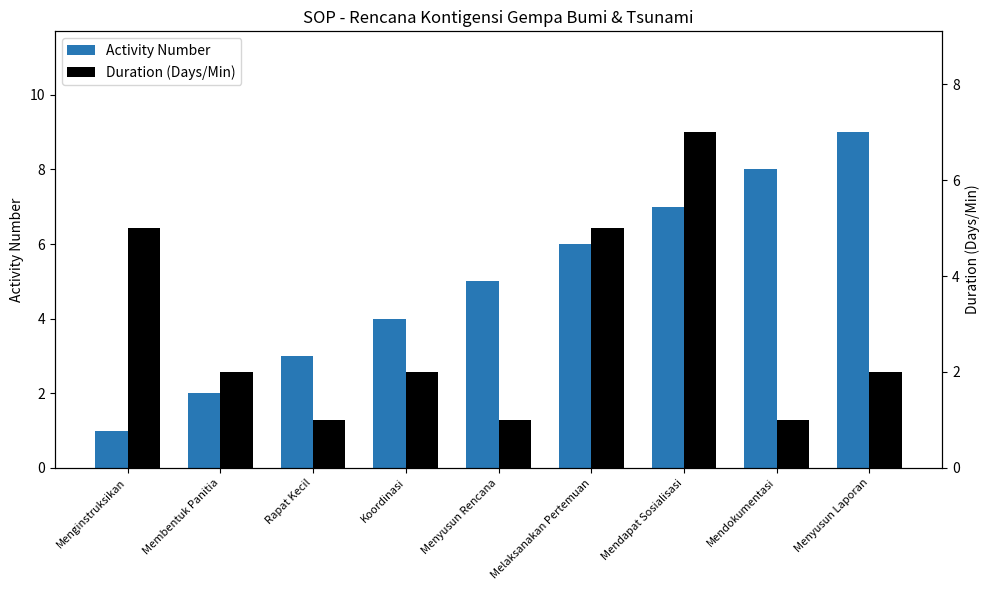

How many values in the Duration (Days/Min) series are below 2?

3